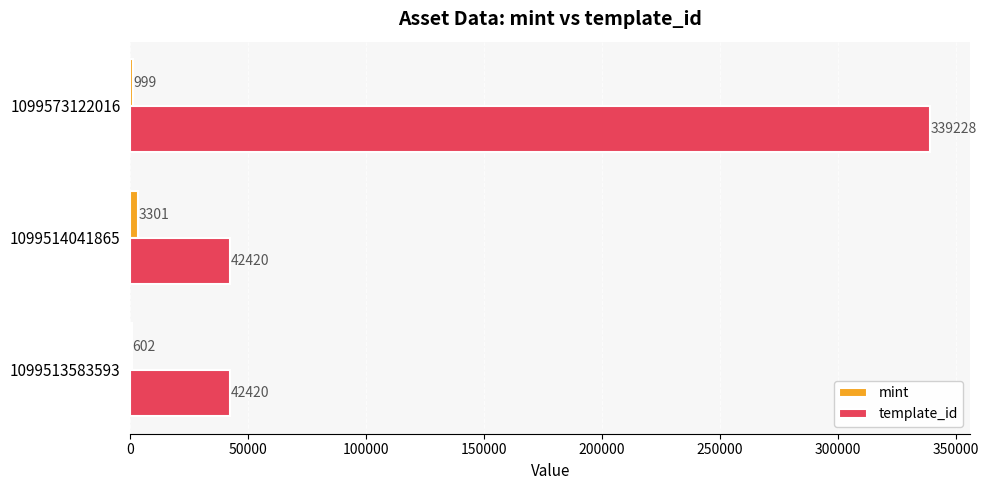

Which series has the largest range (max minus min)?

template_id